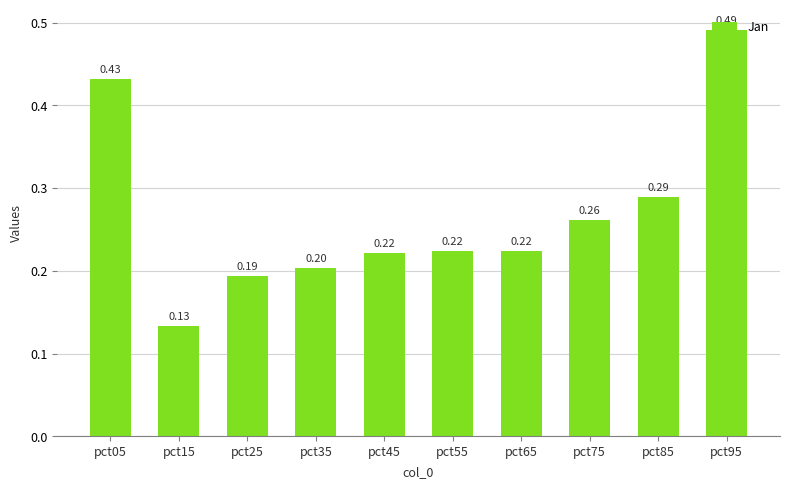

Which has a higher value, pct25 or pct85?

pct85